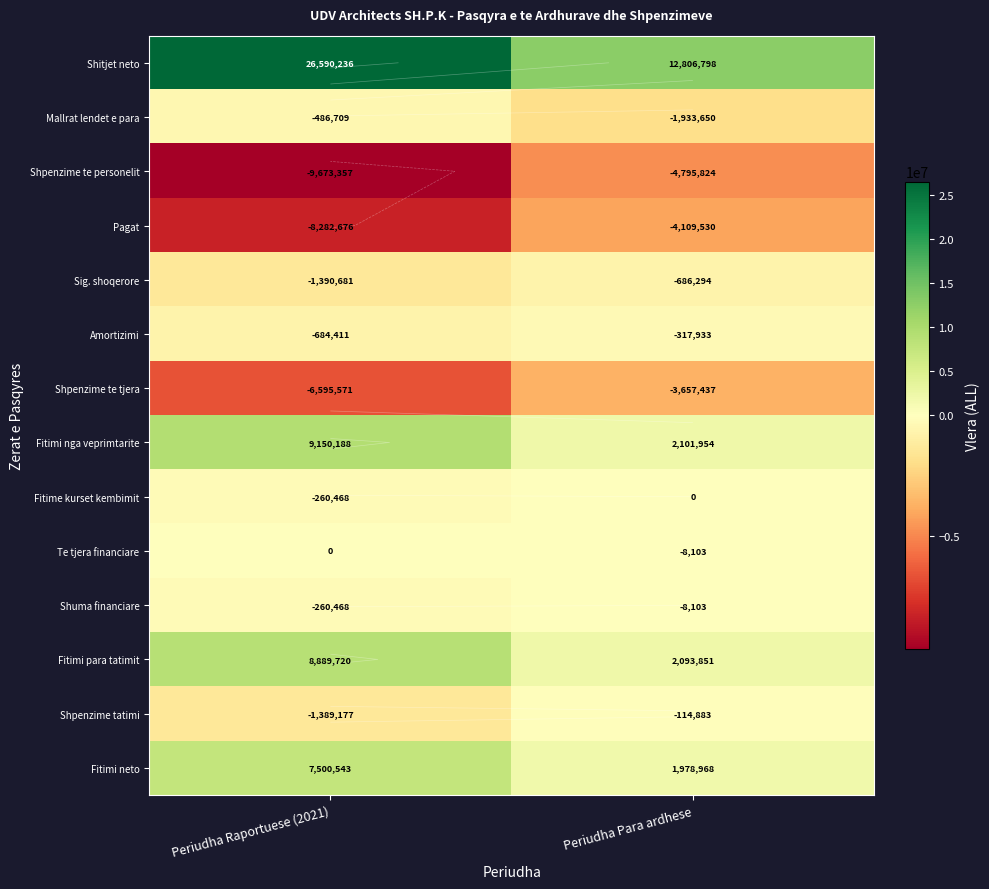

Between Periudha Raportuese (2021) and Periudha Para ardhese, which series saw the biggest shift?

Shitjet neto